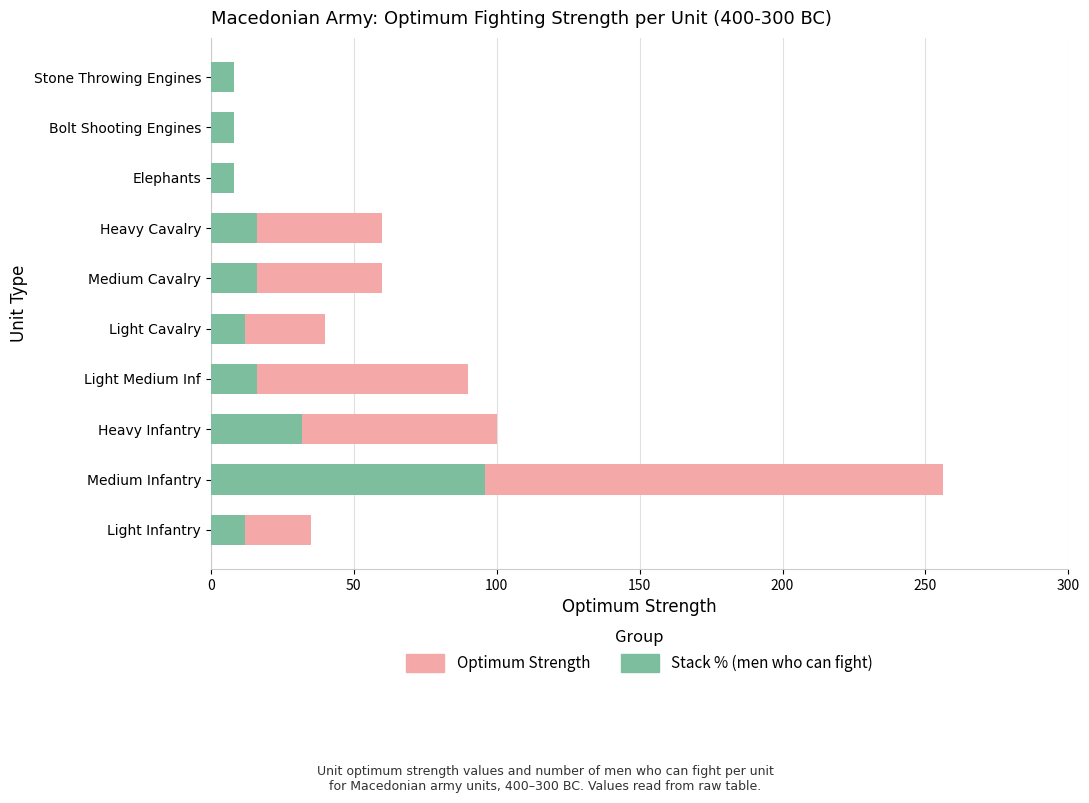

How many data points in Optimum Strength are above 60?

3